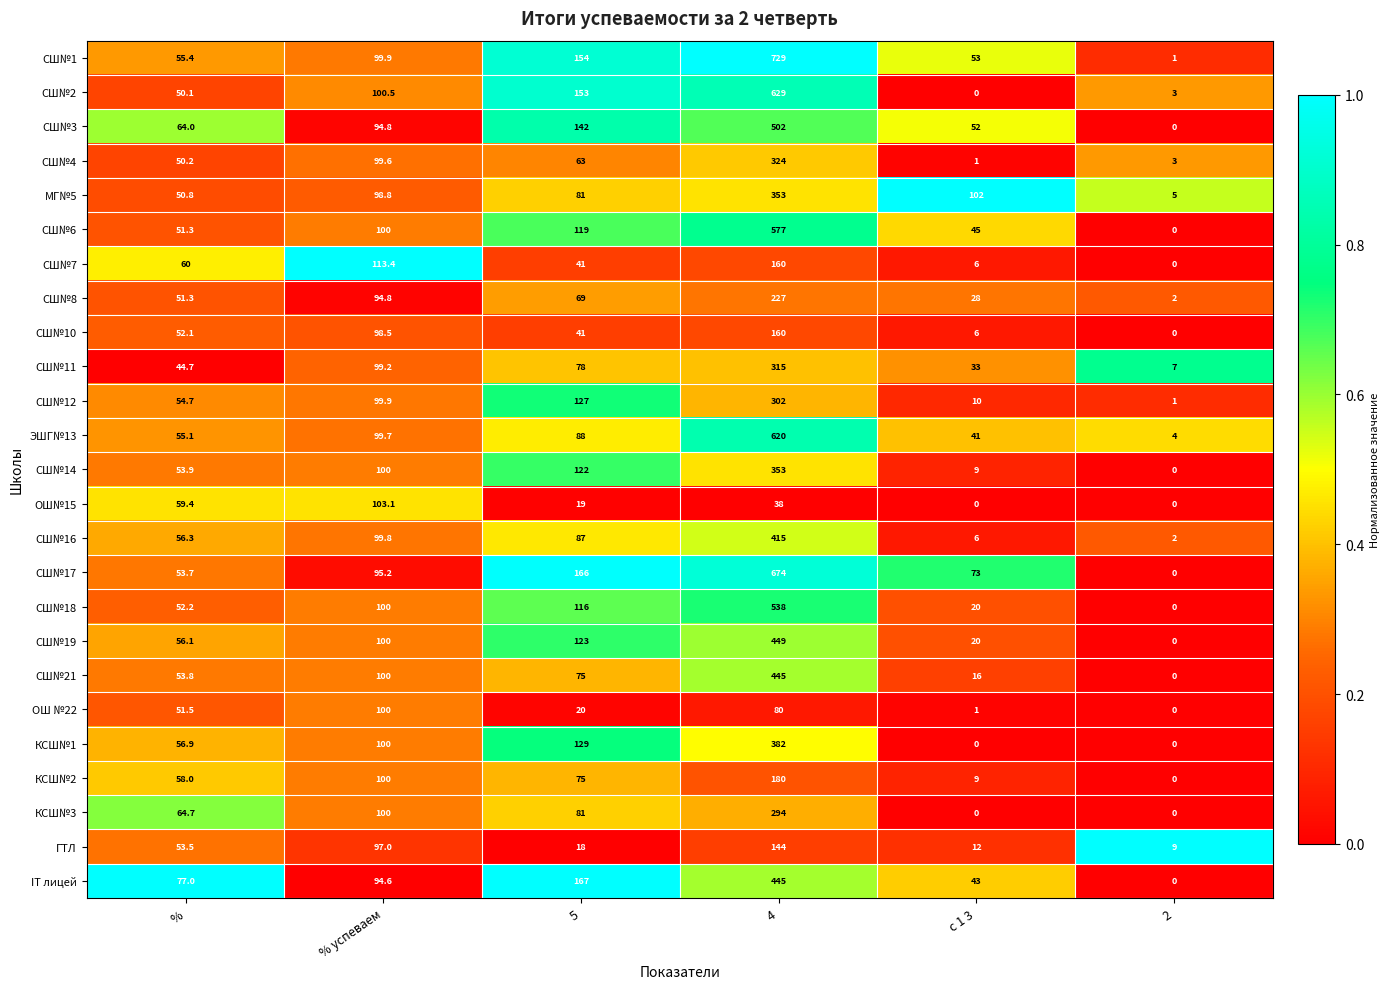

How many data points does each series have?

6